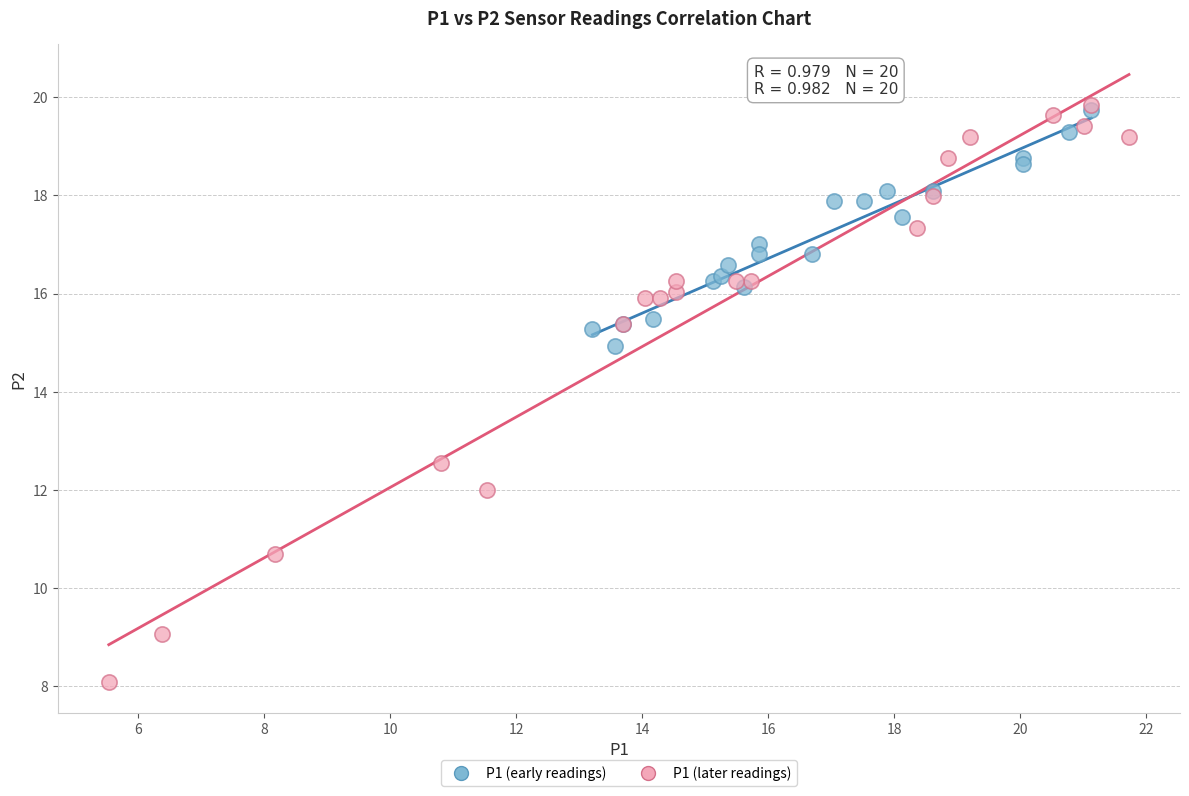

Which series has the largest Y range (max minus min)?

P1 (later readings)